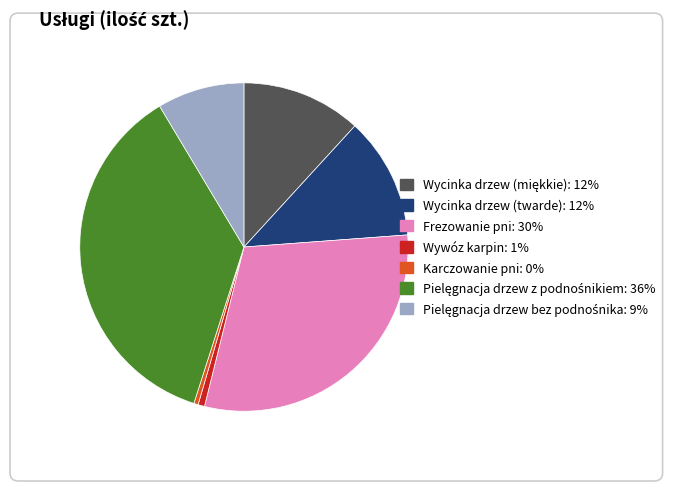

To the nearest percent, what portion does Wycinka drzew (miękkie) represent?

12%